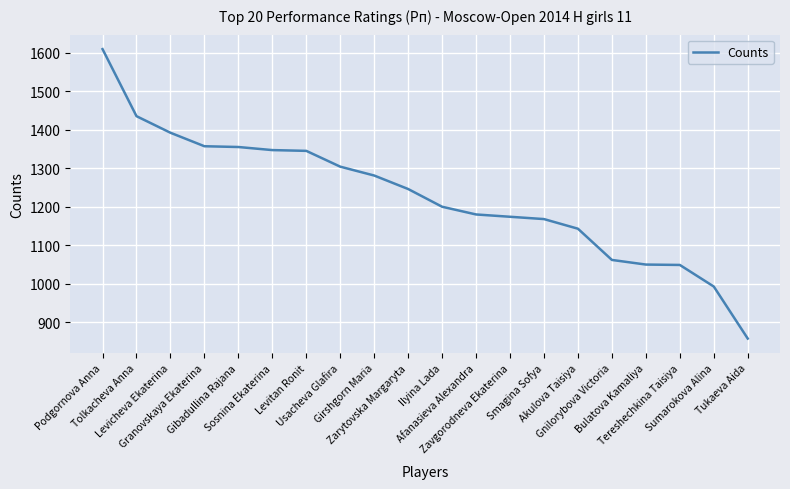

What is the minimum value shown in the chart?

858